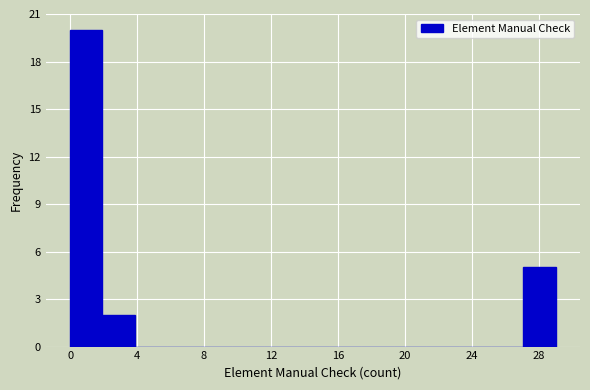

Read against the x-axis, roughly where is the centre of the tallest bar?

1.0